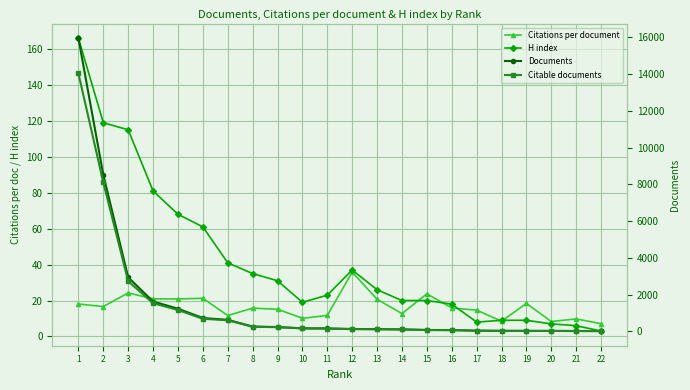

Which category has the lowest value in the H index series?

22